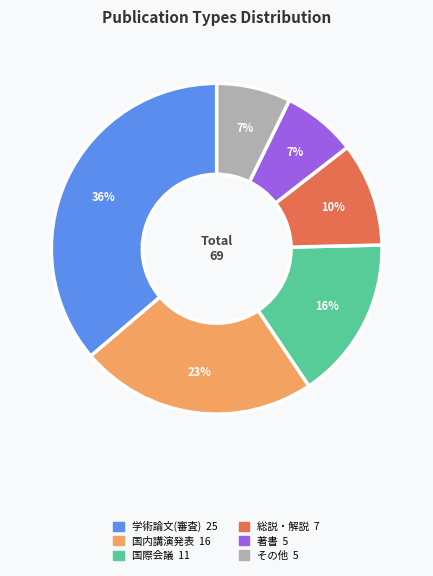

How many slices are in this pie chart?

6